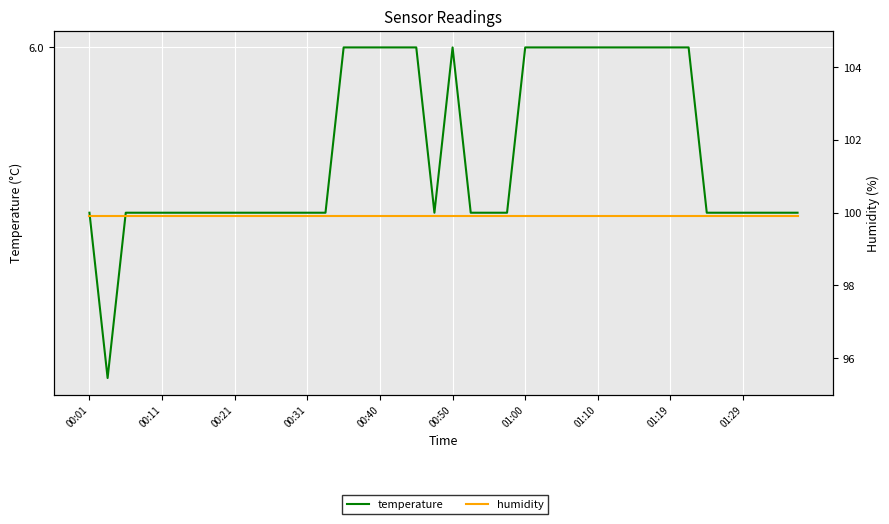

What is the difference between the highest and lowest values at 23?

94.0